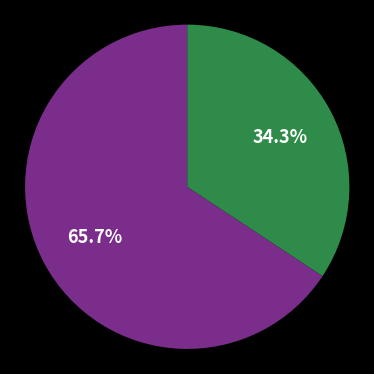

Does any single category account for the majority?

Yes